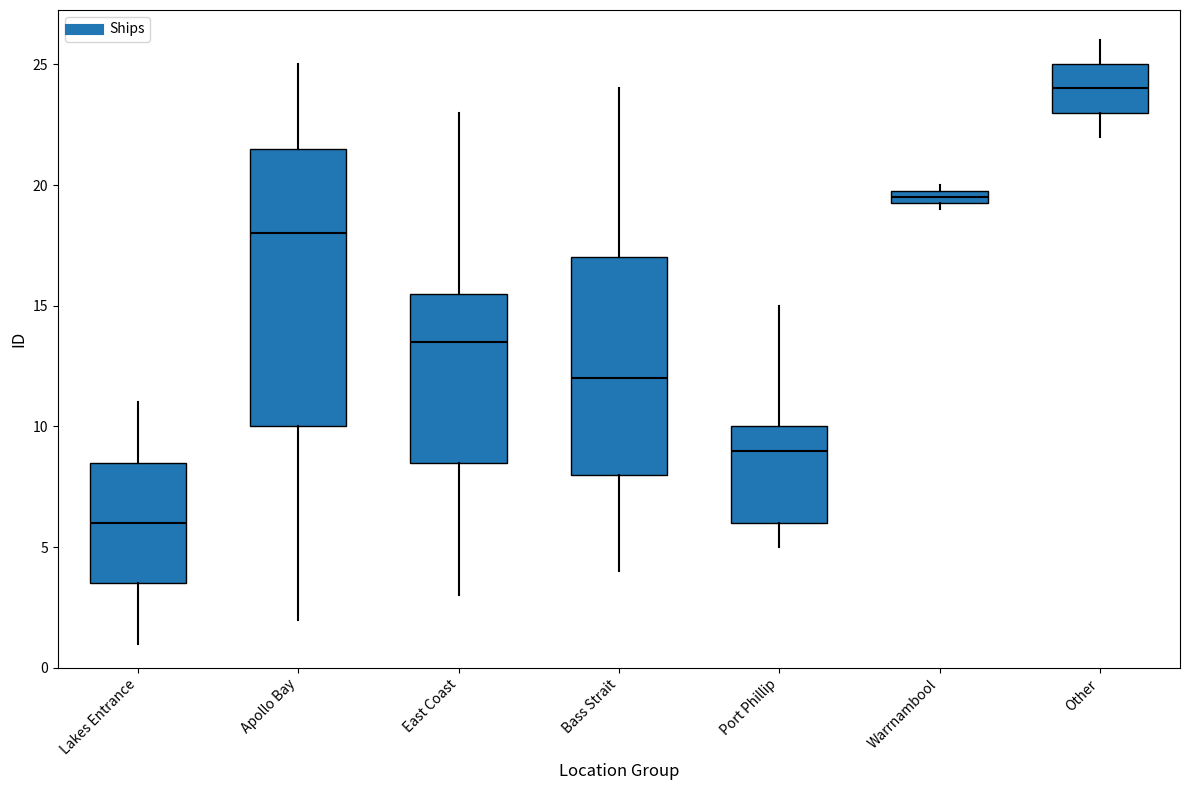

Which box is the tallest, from its lower edge to its upper edge?

Apollo Bay